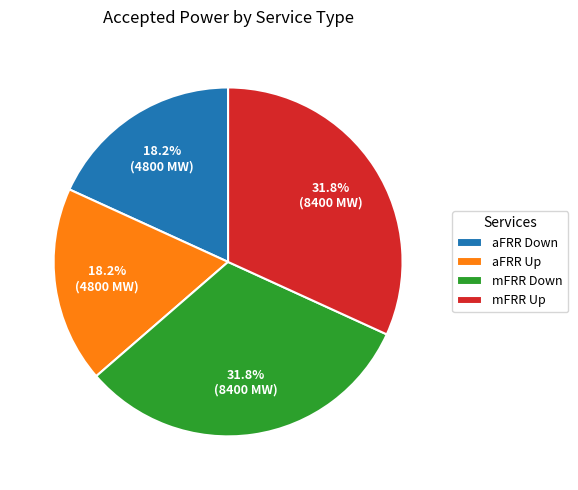

To the nearest percent, what is the combined percentage of mFRR Up and aFRR Up?

50%